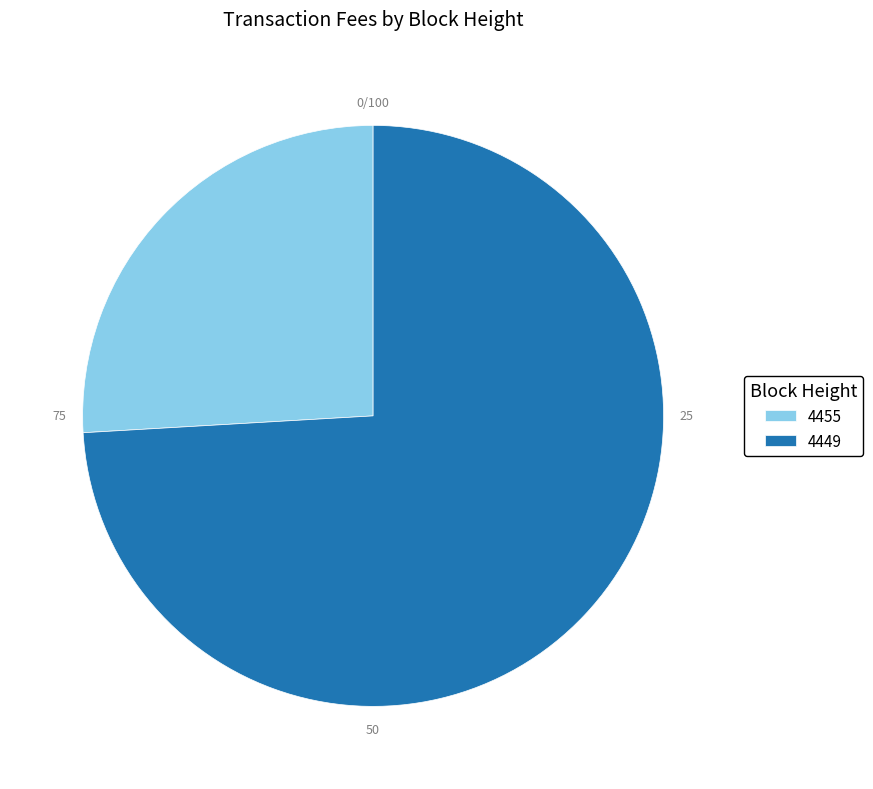

Does any single category account for the majority?

Yes